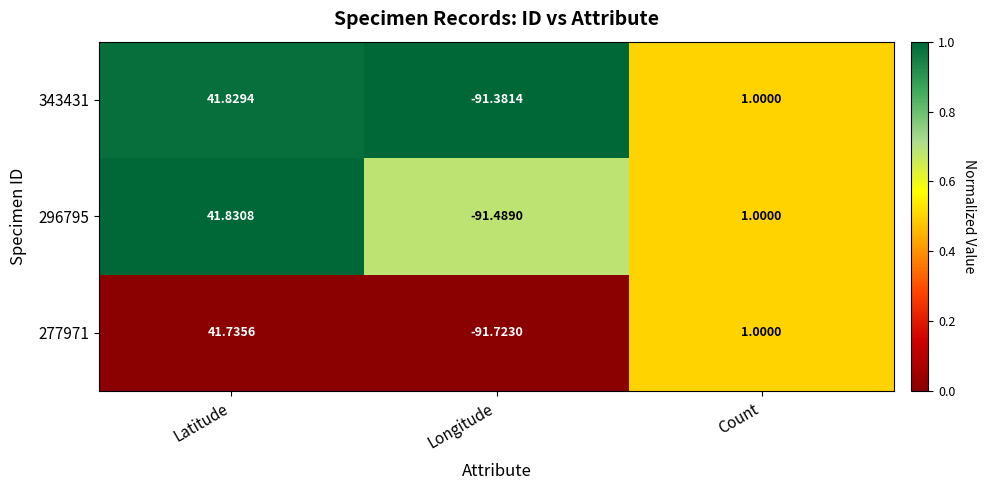

At how many categories does at least one series exceed 0?

2